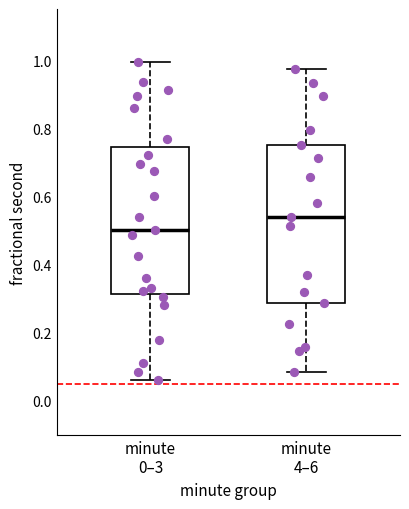

Reading left to right, read every box against the y-axis: the position of its median line, the range the box covers, and the ends of its whiskers. The values are not printed on the chart, so give them approximately, as read against the axis.

minute 0–3: median 0.50, box 0.32 to 0.74, whiskers 0.06 to 1.00
minute 4–6: median 0.54, box 0.28 to 0.76, whiskers 0.08 to 0.98